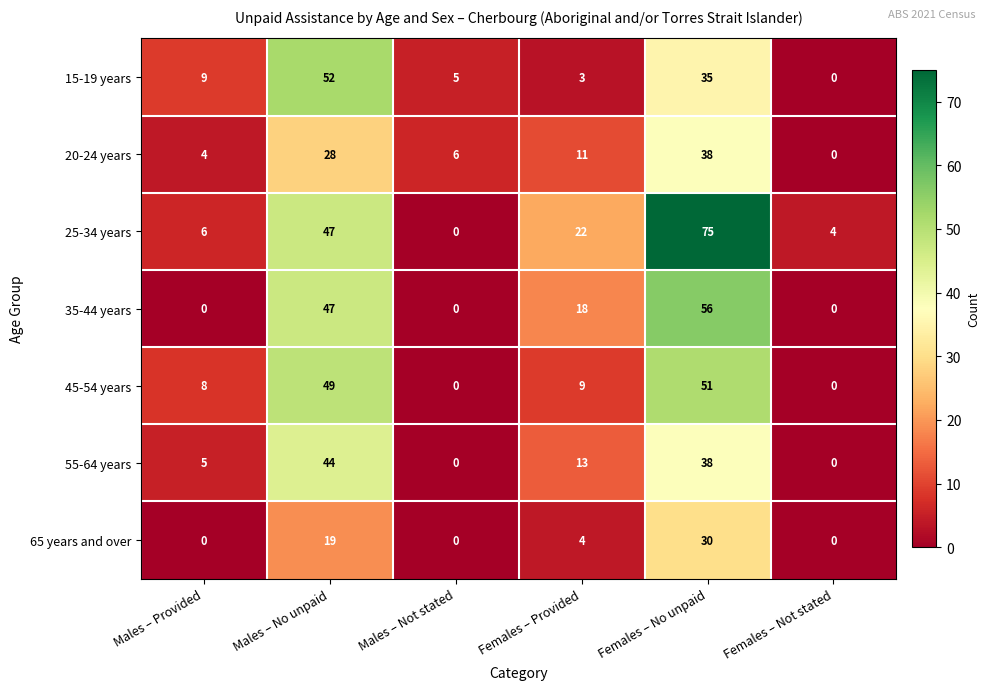

How many data points does each series have?

6